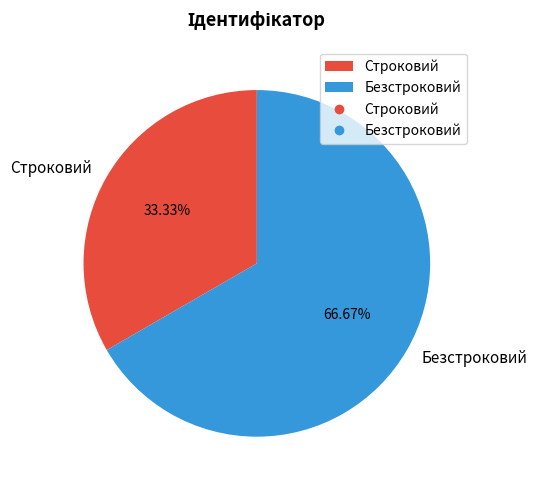

Is Строковий the majority of the pie?

No